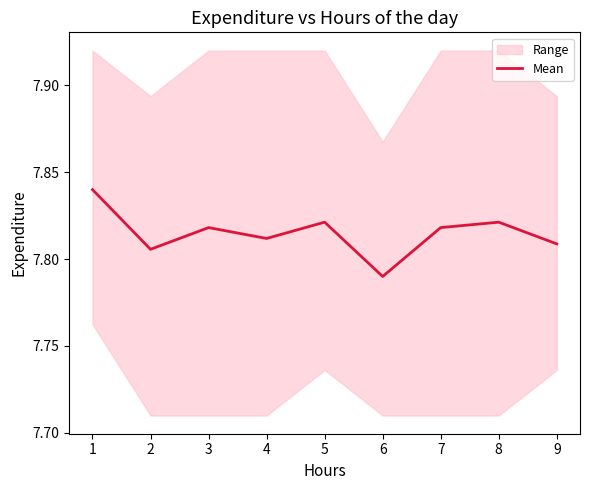

The Mean series shows 14.0 at 6. True or false?

False